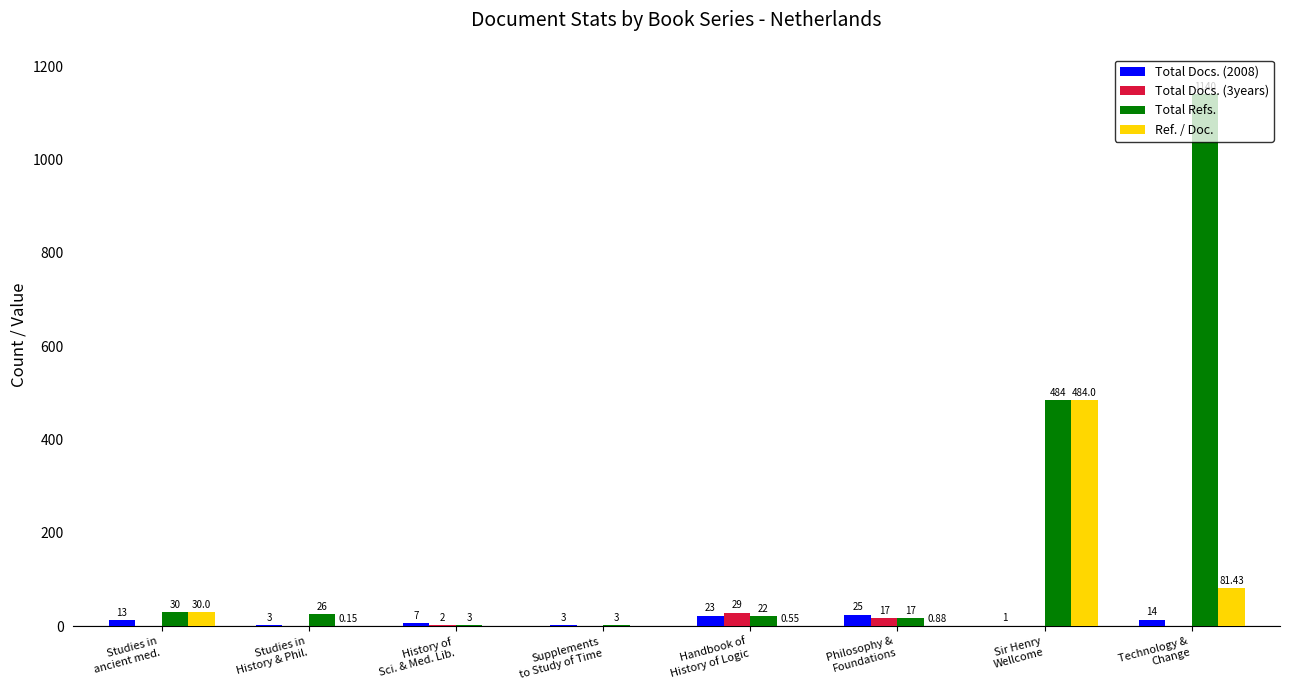

What is the sum of all Total Docs. (3years) values?

48.0